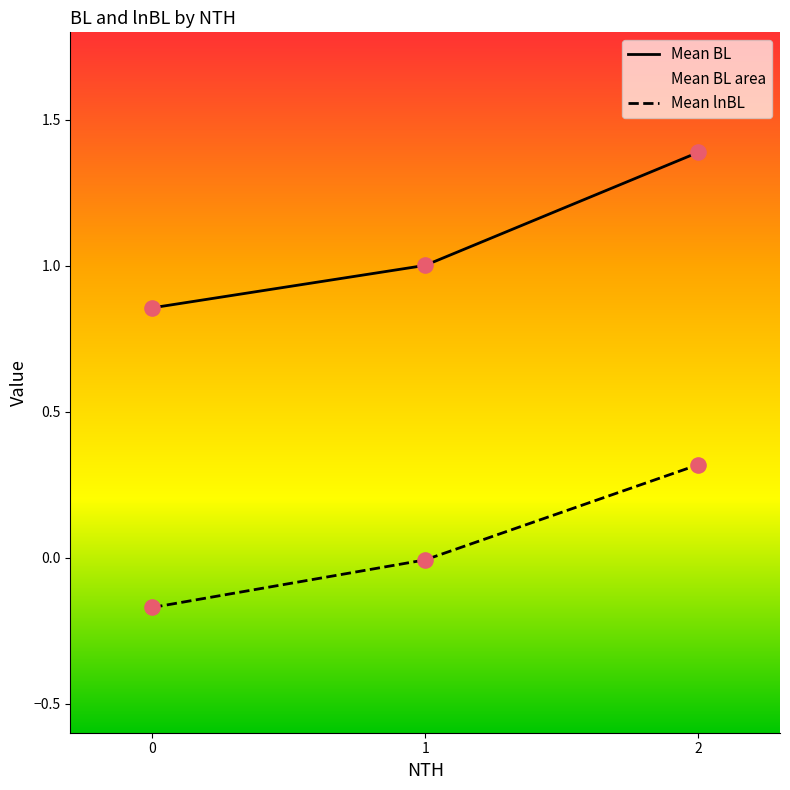

Is the value of Mean BL at 2 greater than the value of Mean lnBL at 2?

Yes